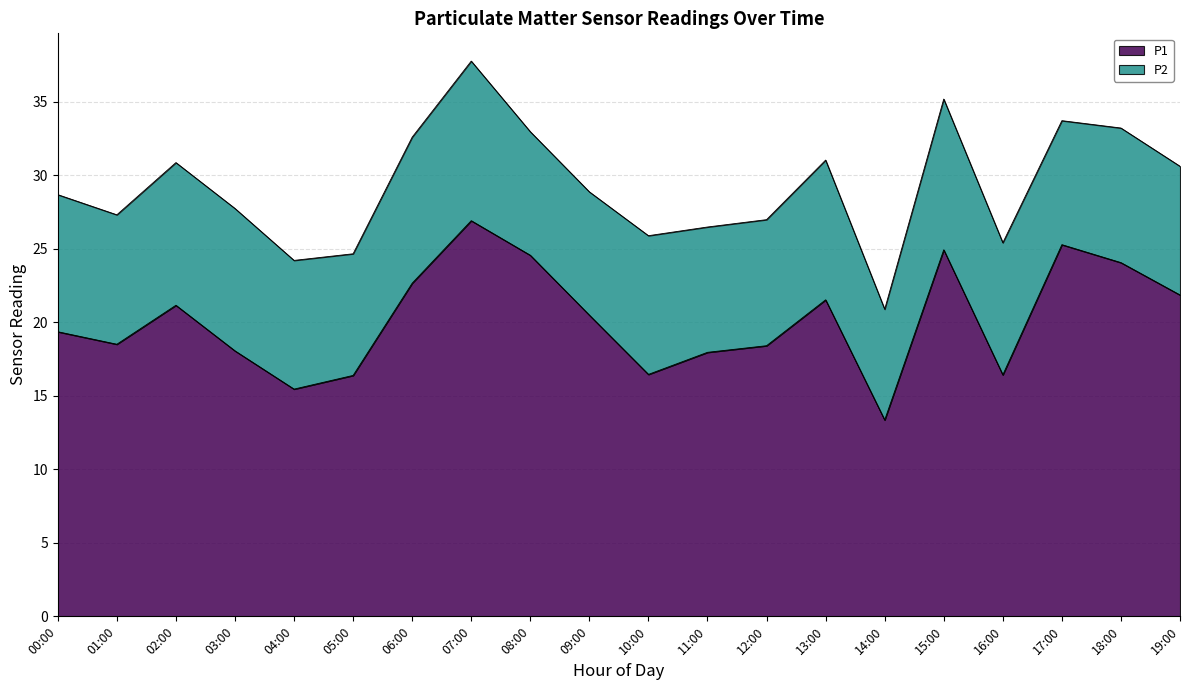

Reading left to right, what are all the values shown in this chart?

00:00=19.4	01:00=18.5	02:00=21.1	03:00=18.1	04:00=15.4	05:00=16.4	06:00=22.6	07:00=26.9	08:00=24.6	09:00=20.5	10:00=16.4	11:00=17.9	12:00=18.4	13:00=21.5	14:00=13.3	15:00=24.9	16:00=16.4	17:00=25.3	18:00=24.1	19:00=21.9